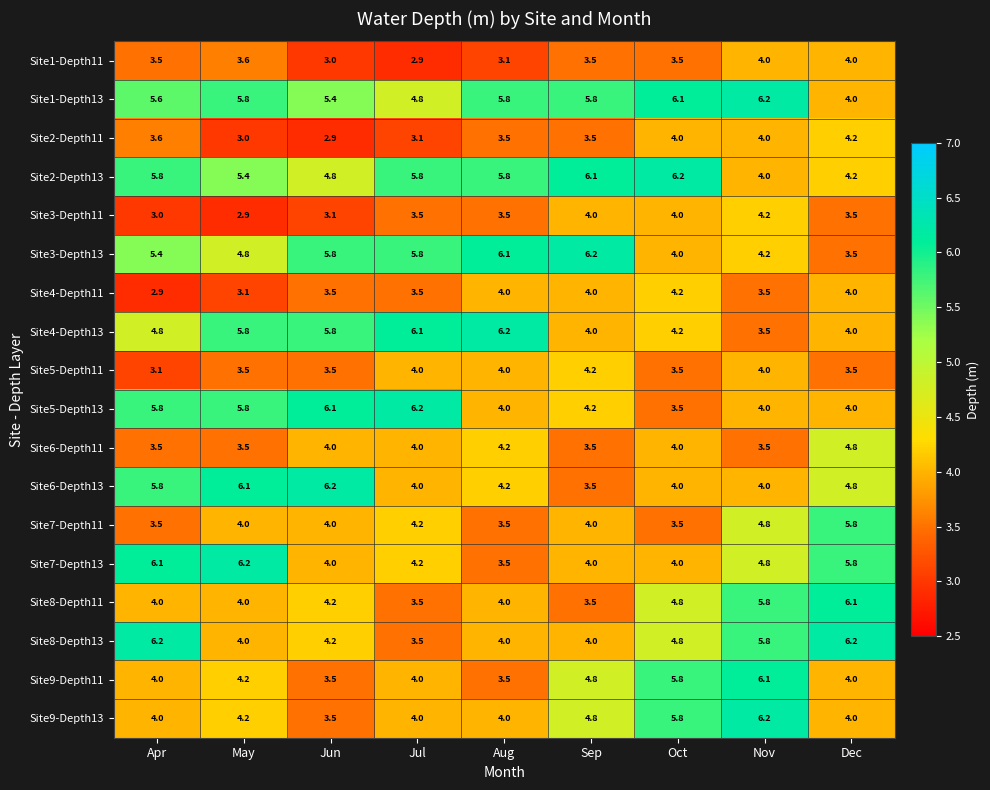

What value does the Site7-Depth11 series have at Nov?

4.8